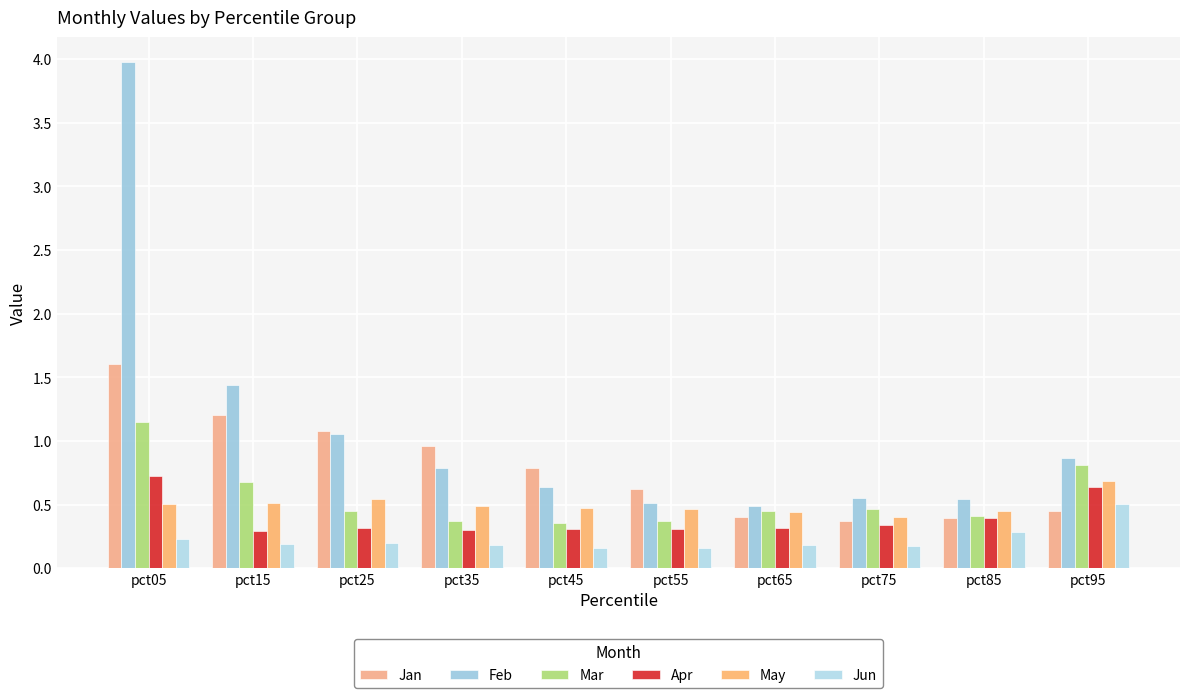

What is the minimum value shown in the chart?

0.2